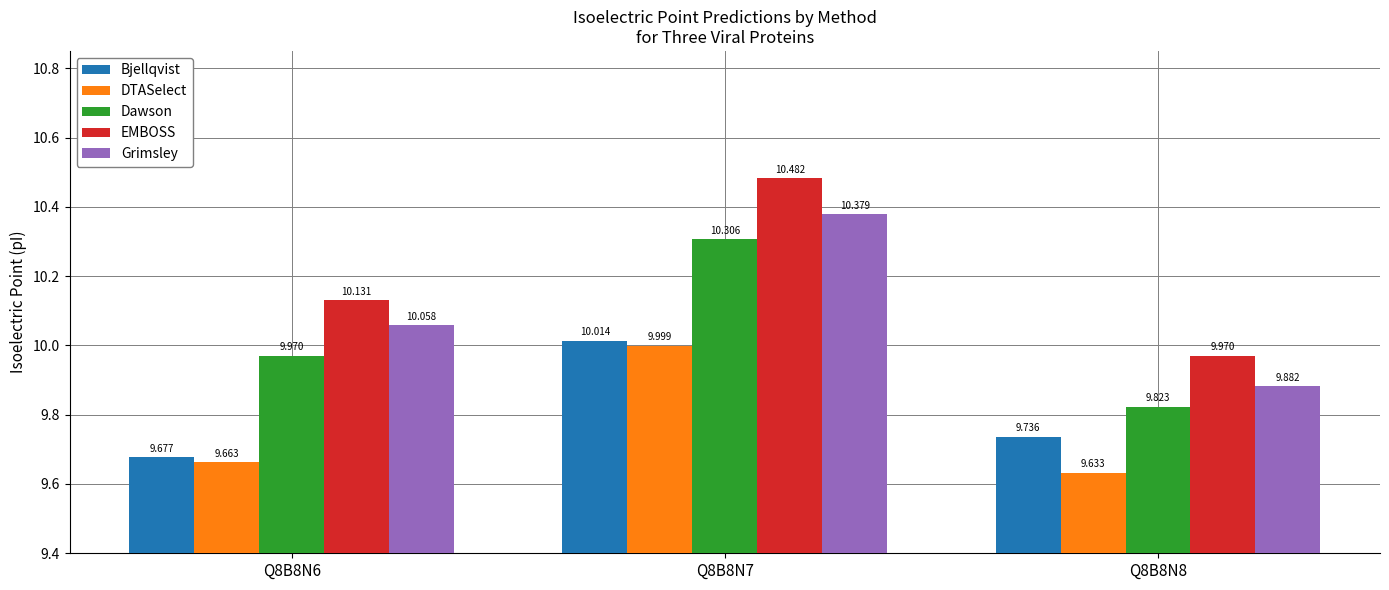

Which series changed the most between Q8B8N7 and Q8B8N8?

EMBOSS